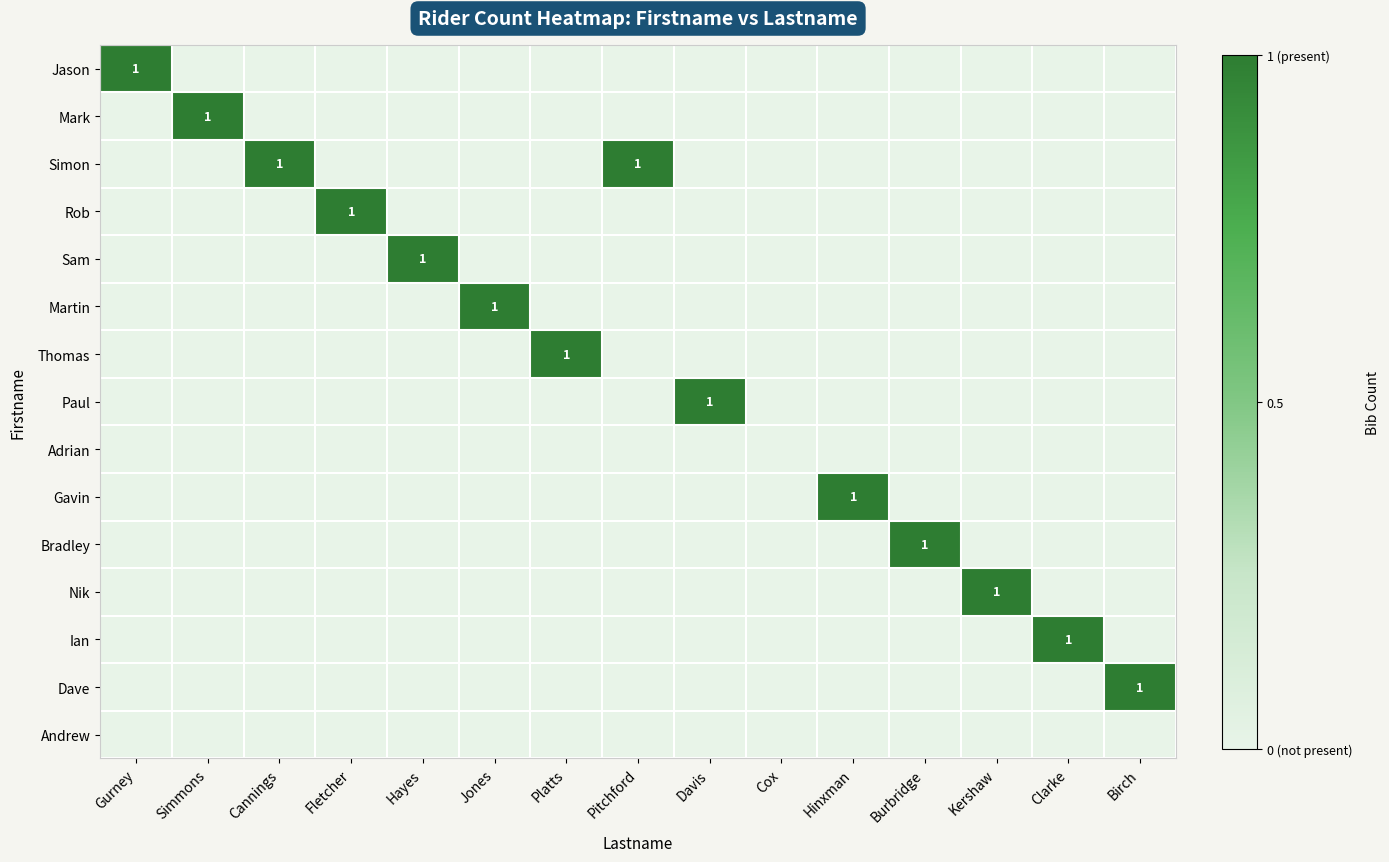

How many Paul values are between 0 and 1?

15